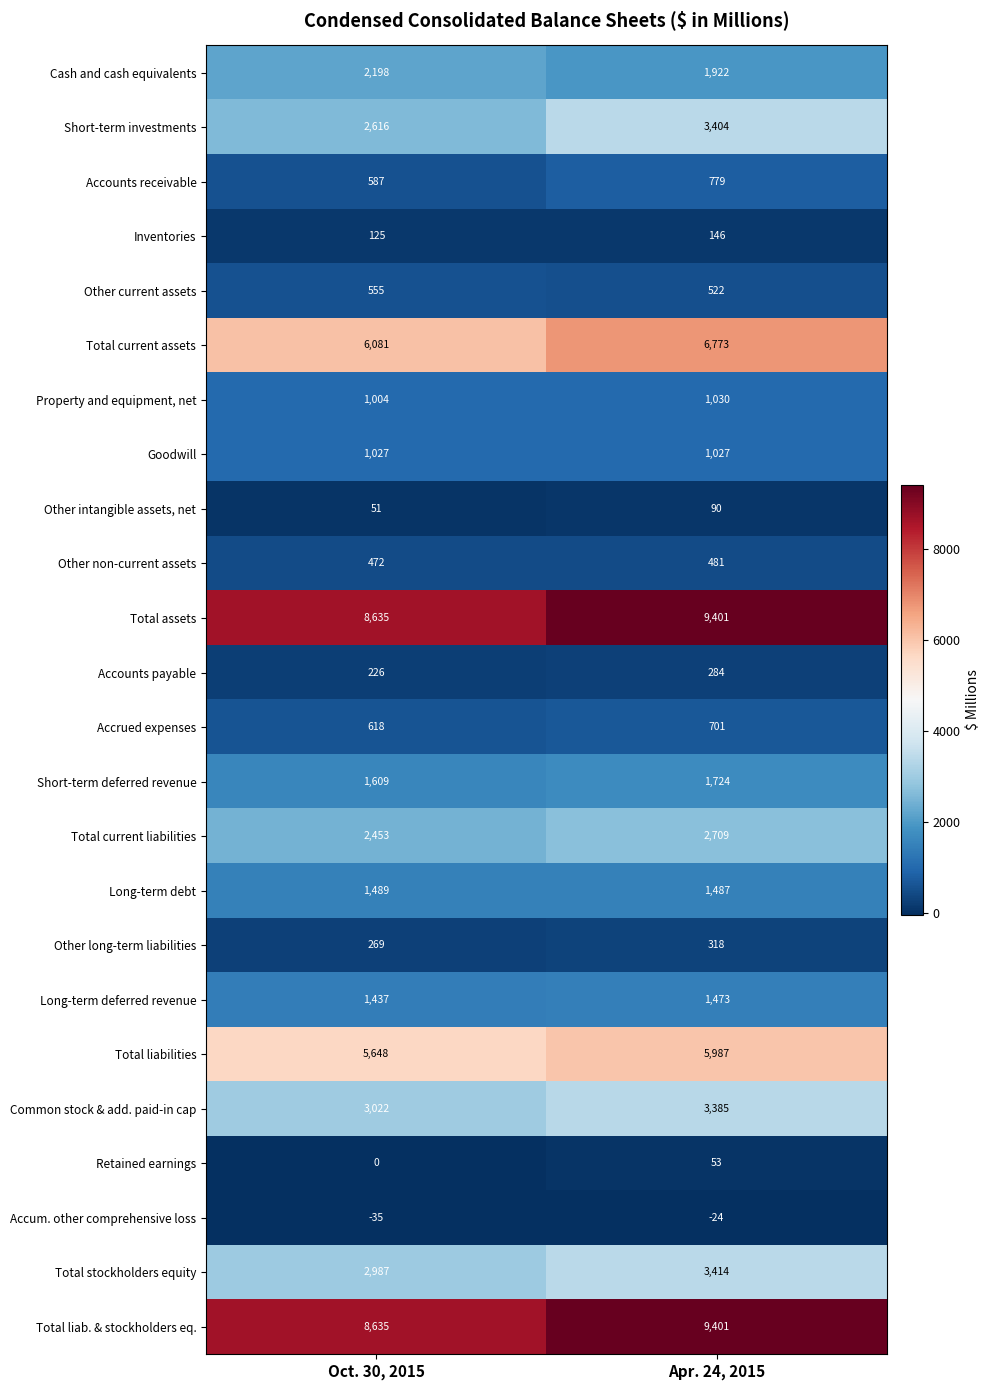

At which category does the chart reach its minimum across all series?

Oct. 30, 2015